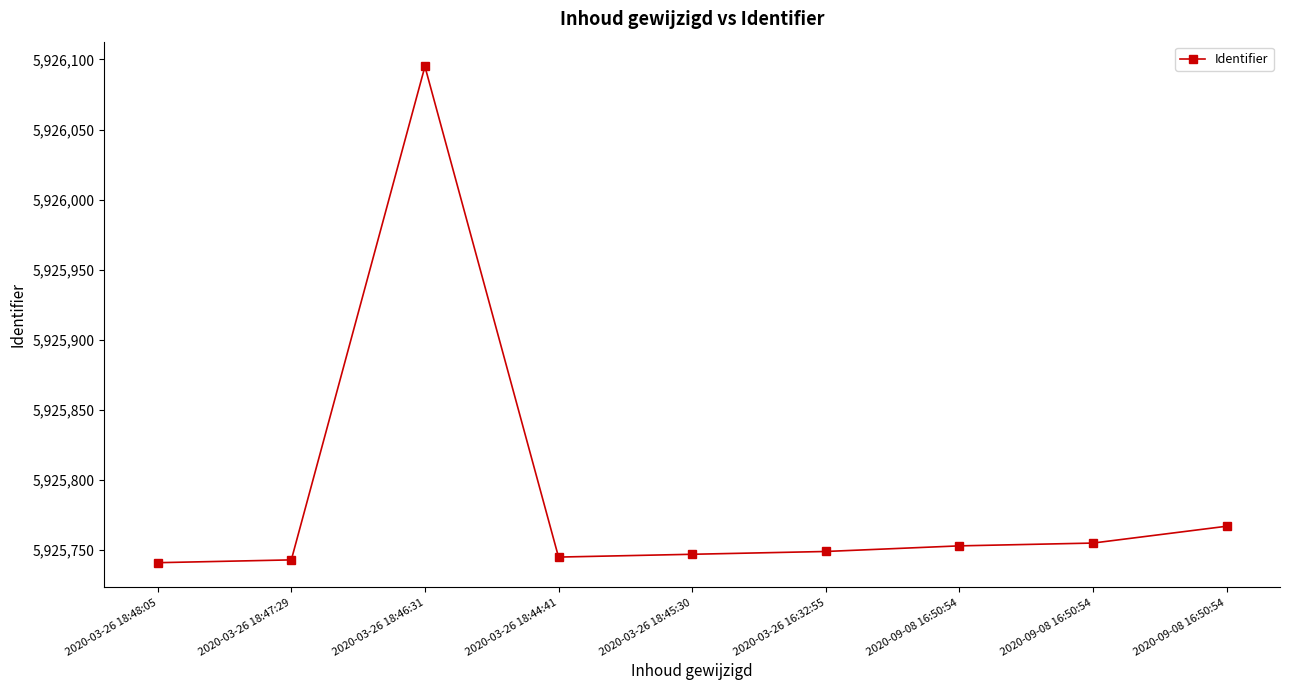

At which category does the chart reach its minimum across all series?

2020-03-26 18:48:05